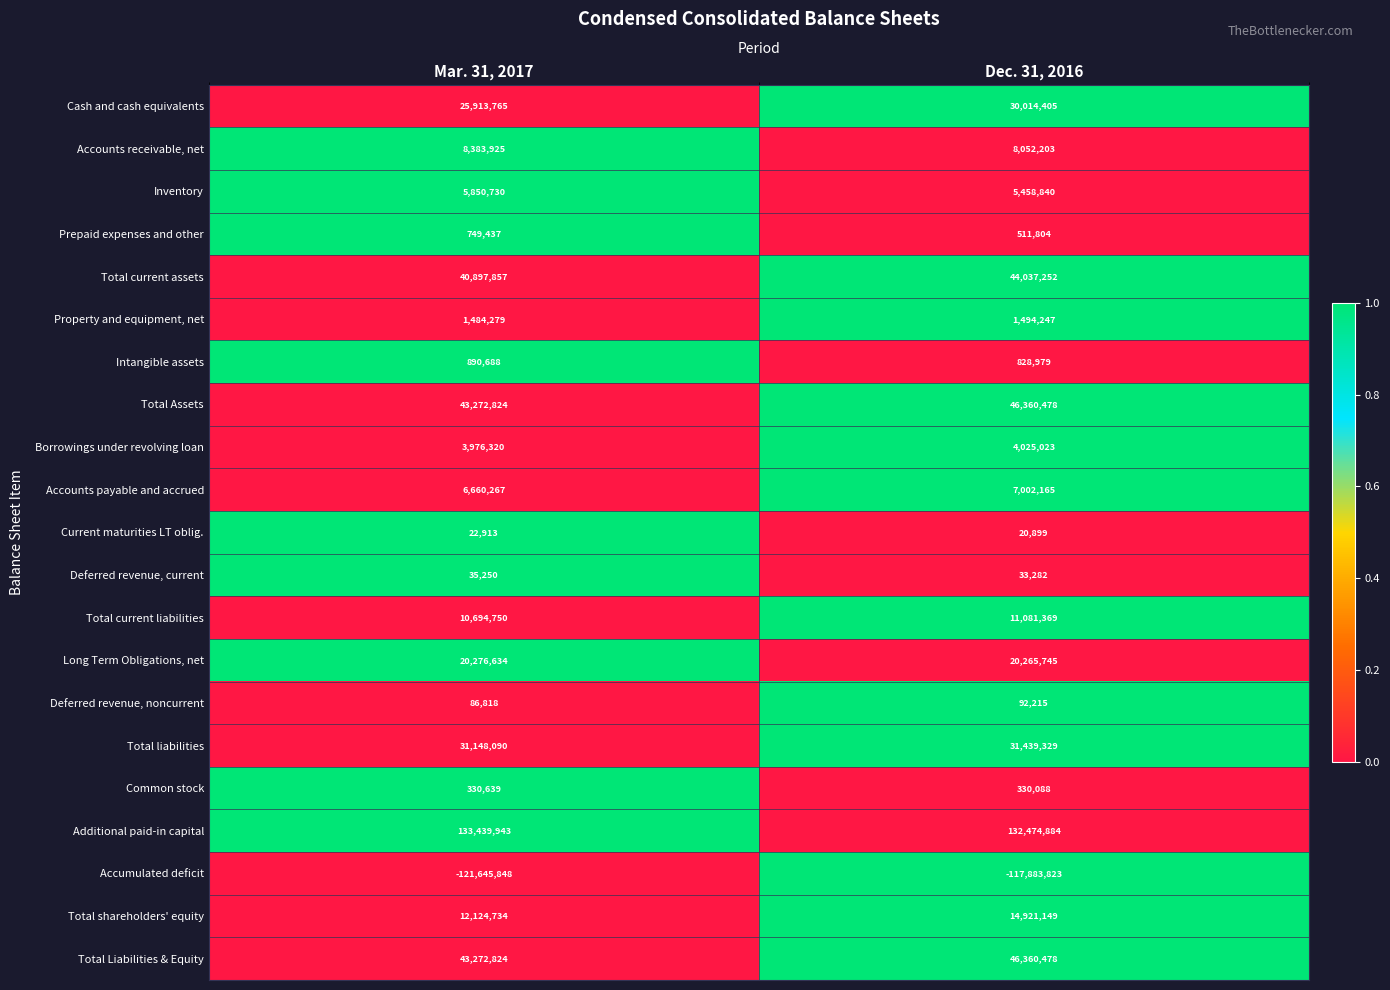

Which series changed the most between Mar. 31, 2017 and Dec. 31, 2016?

Cash and cash equivalents